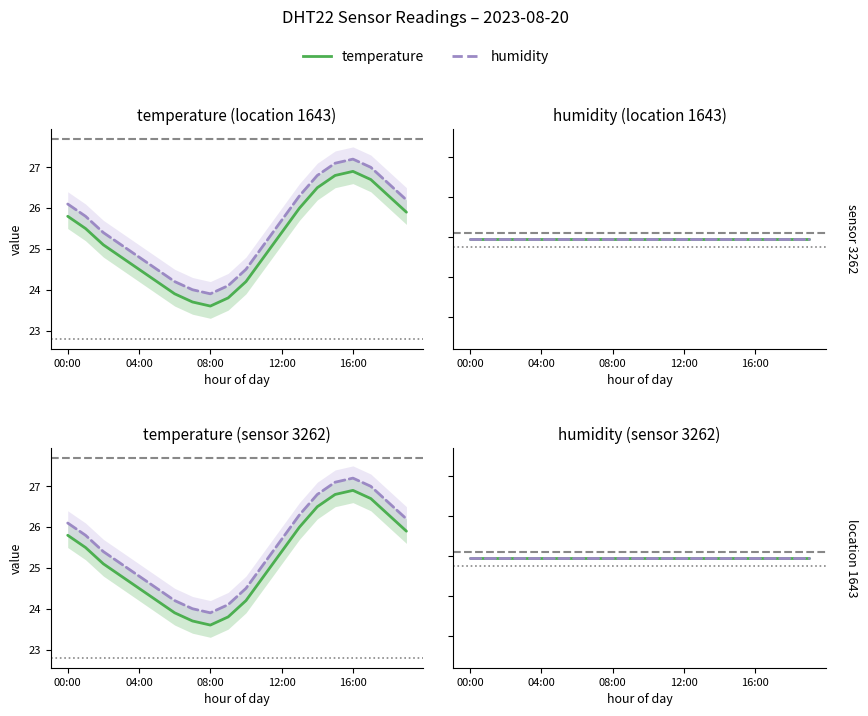

The value of humidity at 08:00 is 99.9. True or false?

True